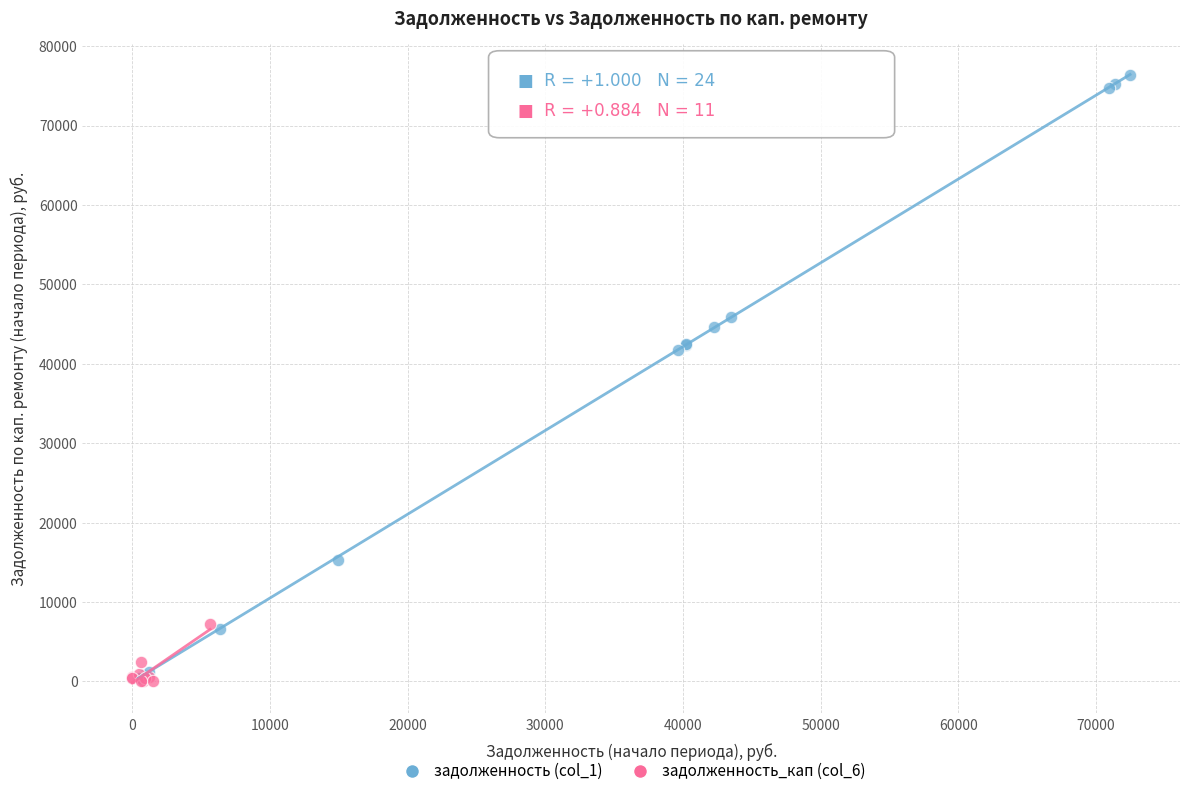

Which series contains the highest Y value?

задолженность (col_1)